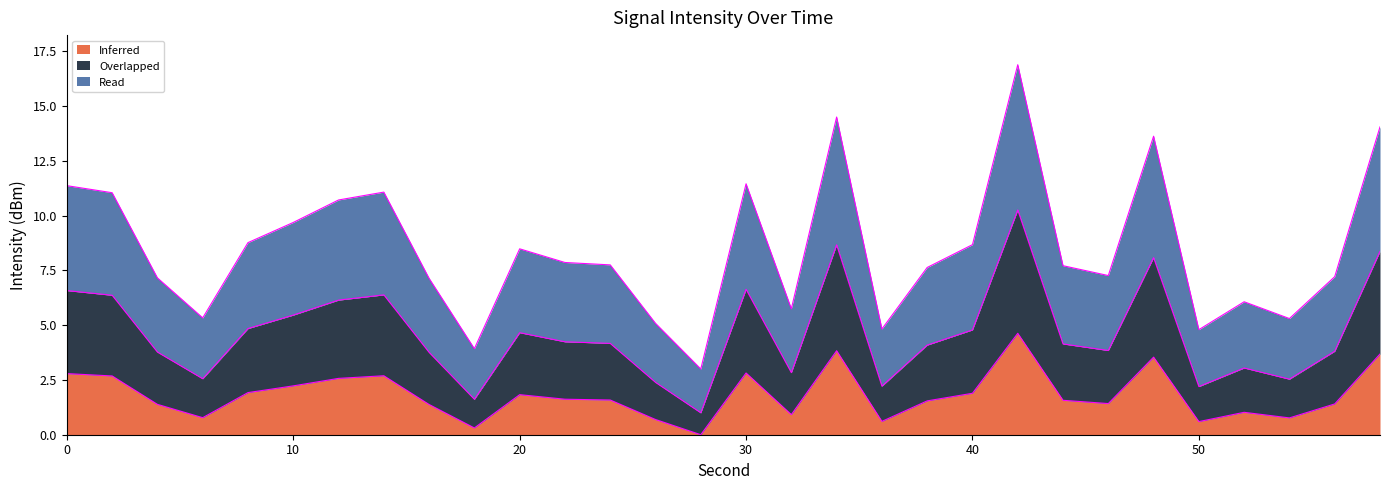

The value of Inferred at 40 is 1.9. True or false?

True